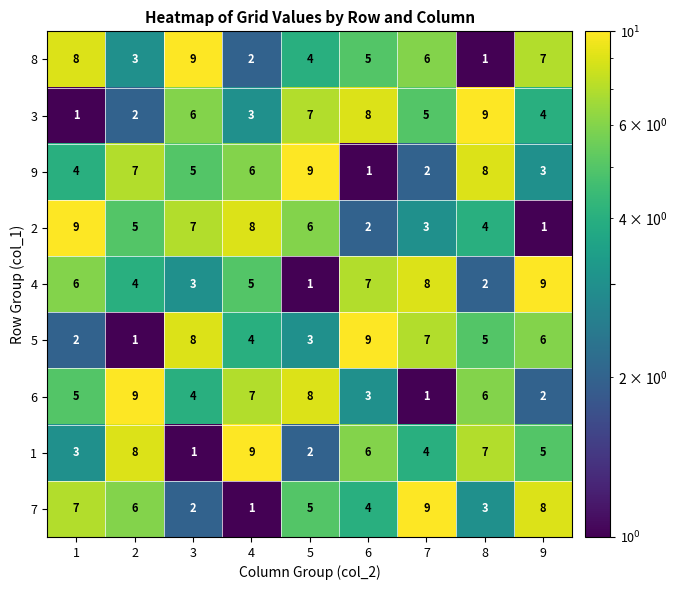

The value of 2 at 2 is 5. True or false?

True